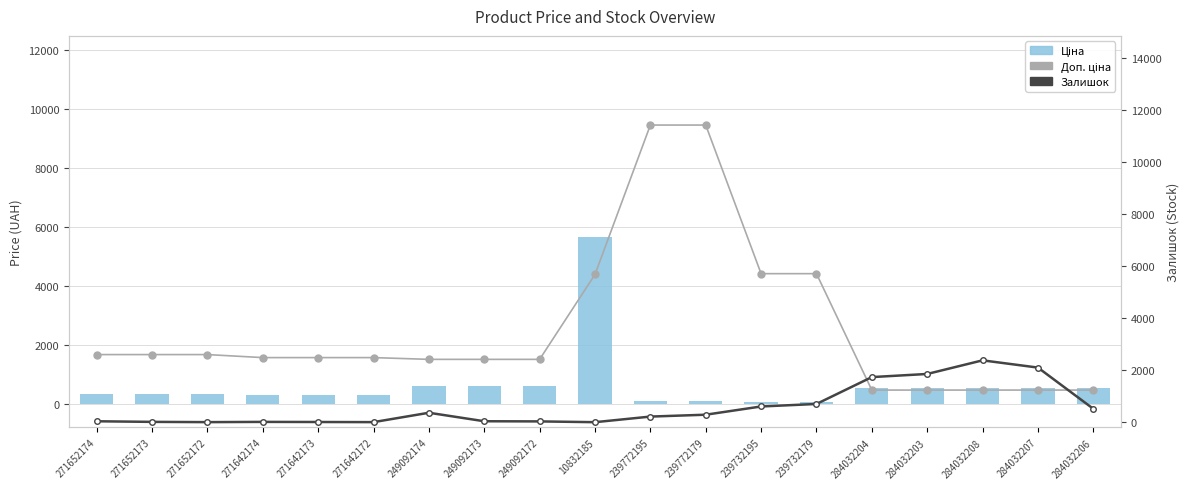

What is the label of the 11th bar from the right?

249092172